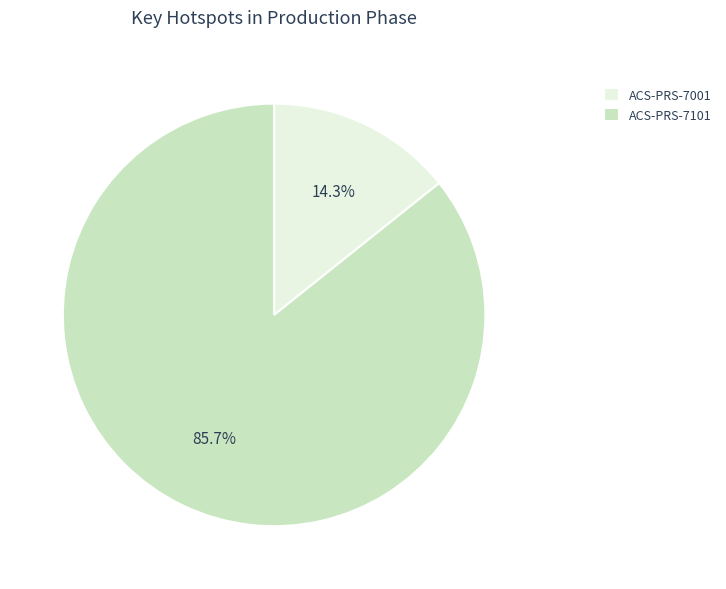

What is the largest slice in the pie chart?

ACS-PRS-7101